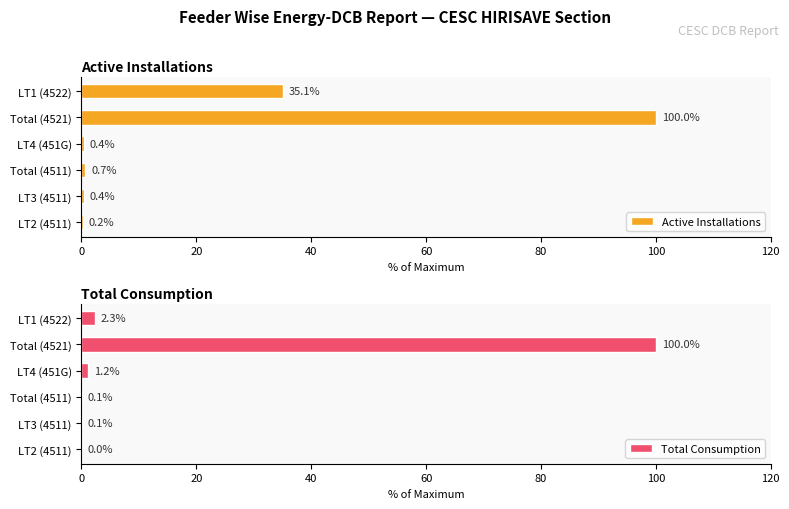

What is the value of the Total Consumption bar at the 4th from the left?

1.2